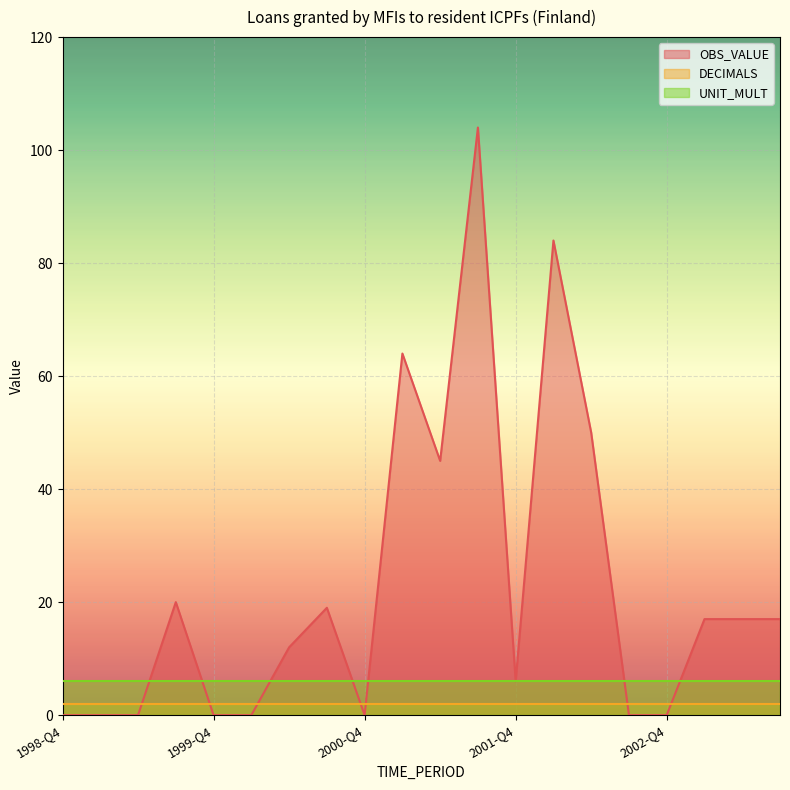

What is the sum of the UNIT_MULT values at 2003-Q3 and 2003-Q2?

12